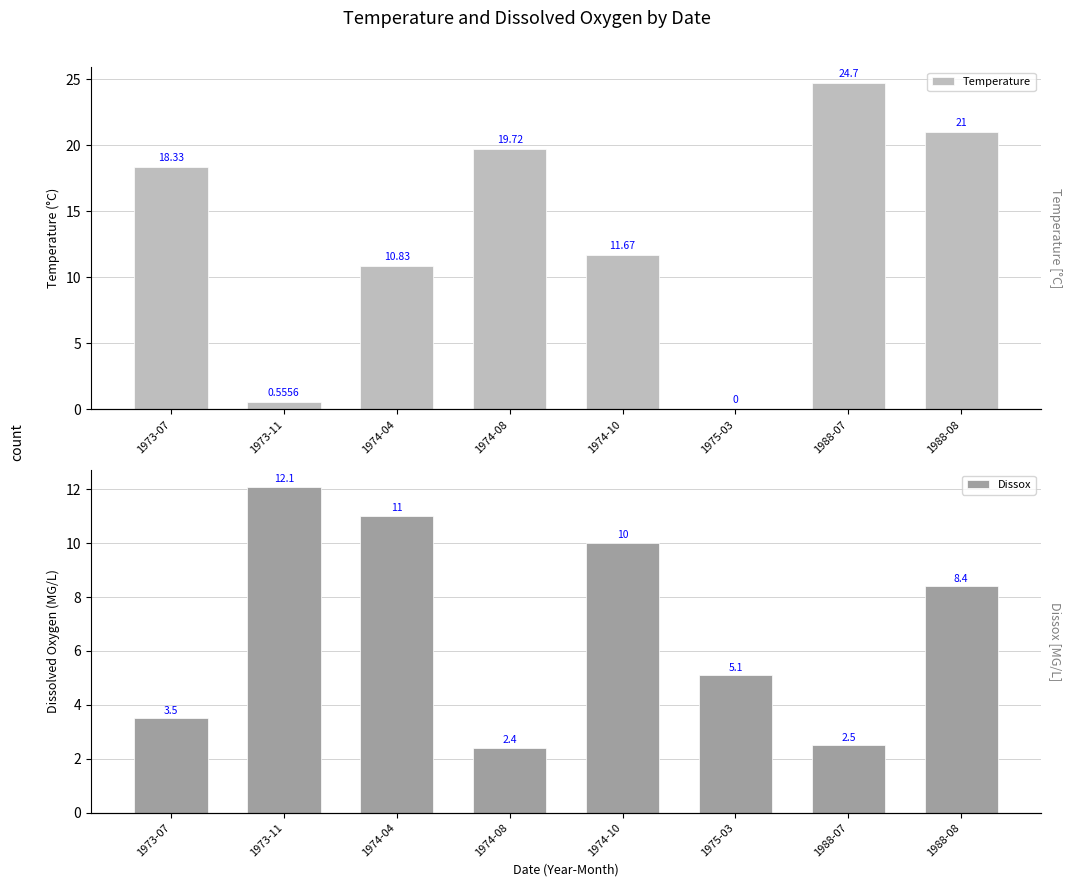

Reading left to right, extract all data points from this chart.

Temperature: 18.3	0.6	10.8	19.7	11.7	0.0	24.7	21.0
Dissox: 3.5	12.1	11.0	2.4	10.0	5.1	2.5	8.4